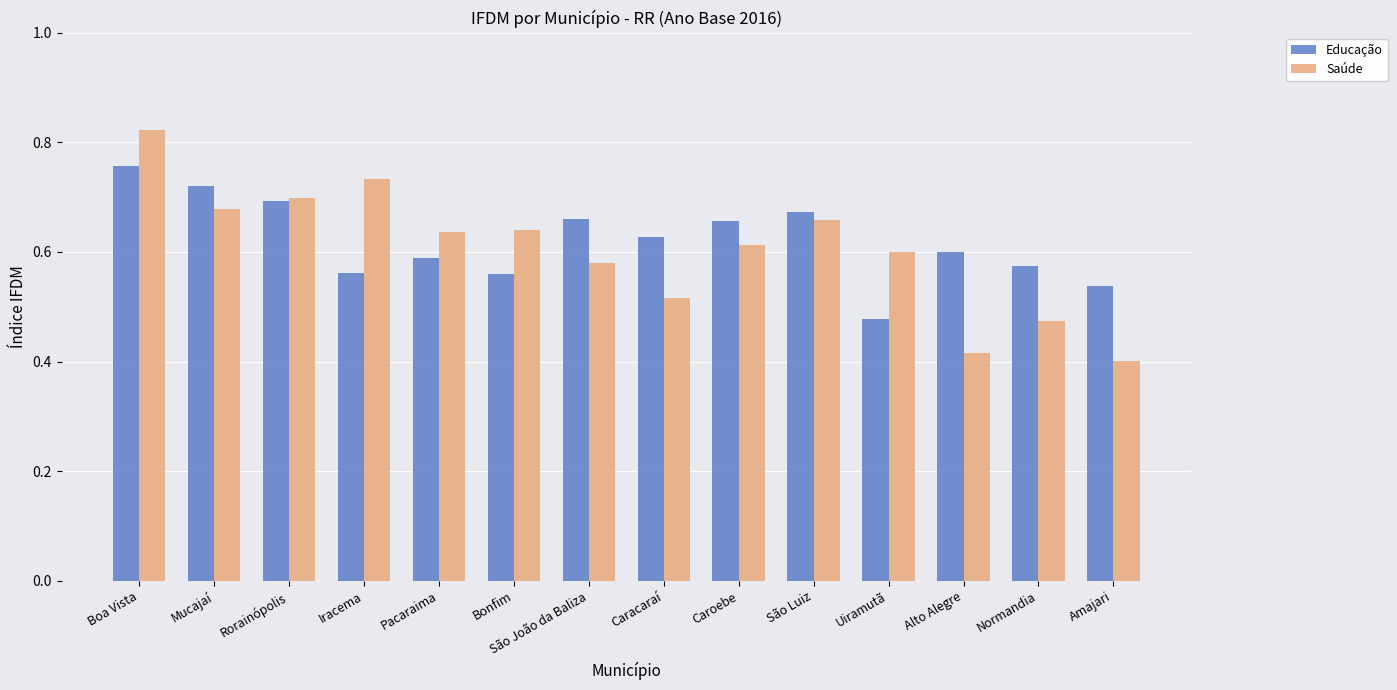

Count the Educação values in the range 0 to 1.

14